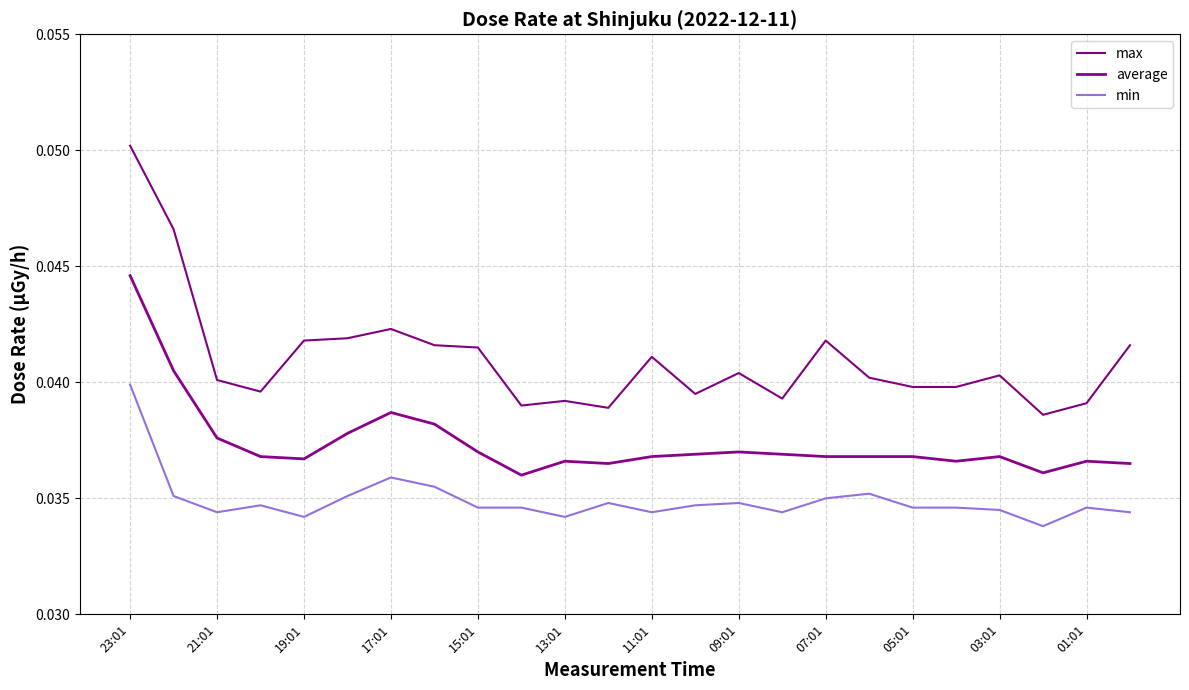

List the series in order of their overall mean, lowest first.

min, average, max